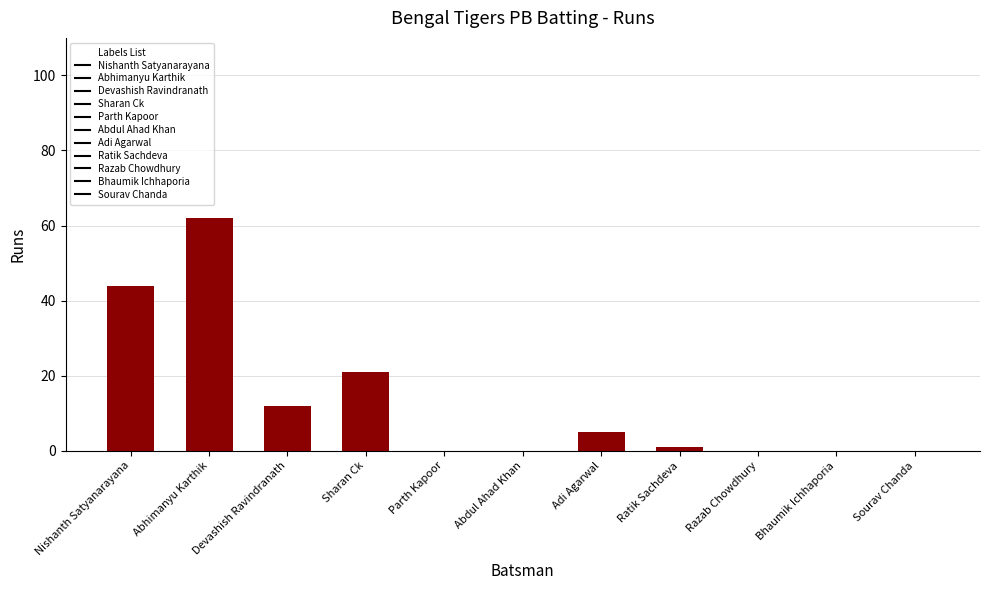

True or false: the data shows 62 at Abhimanyu Karthik.

True